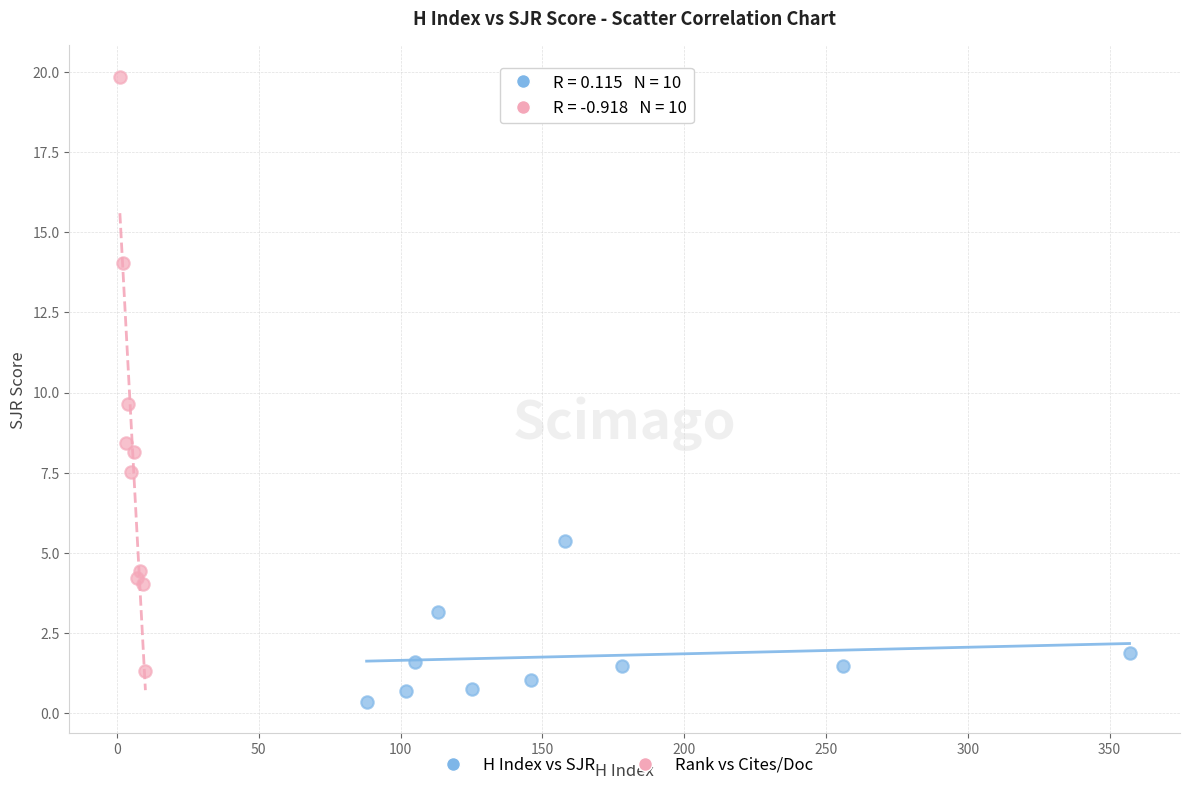

Which series has the widest spread of Y values?

Rank vs Cites/Doc